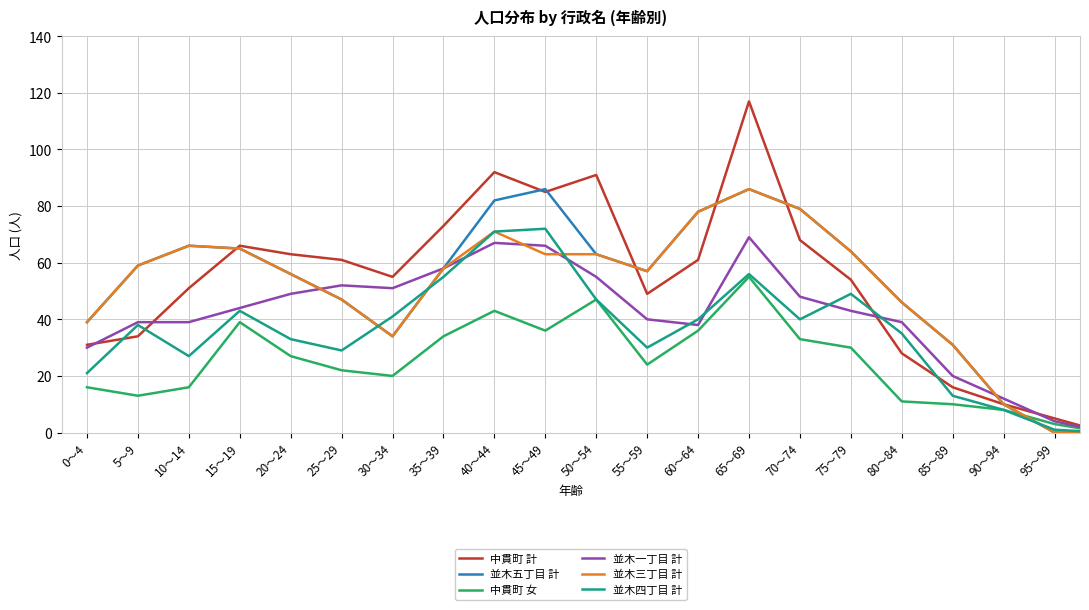

What is the maximum value shown in the chart?

117